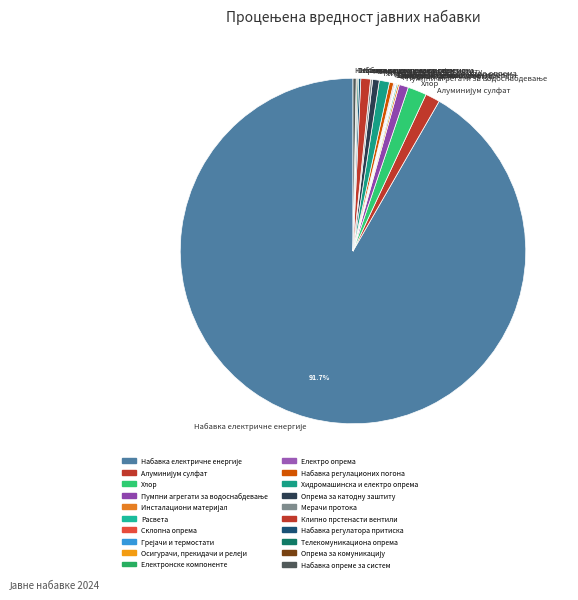

Combined, do Хлор and Опрема за катодну заштиту account for over 50%?

No